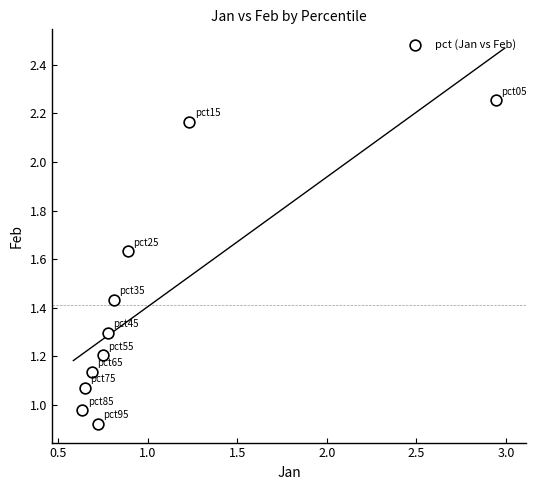

What is the range of Y values (max minus min)?

1.3